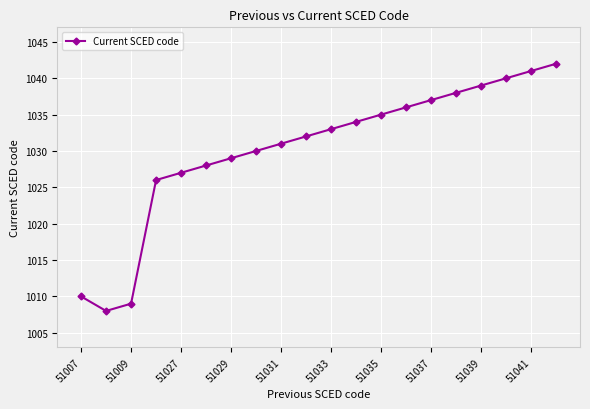

What is the value of the 4th point from the left?

1026